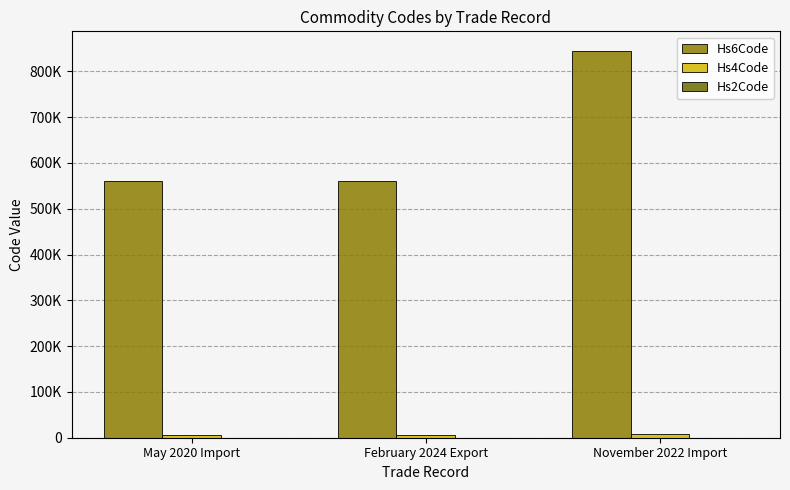

Does the chart contain stacked bars?

No